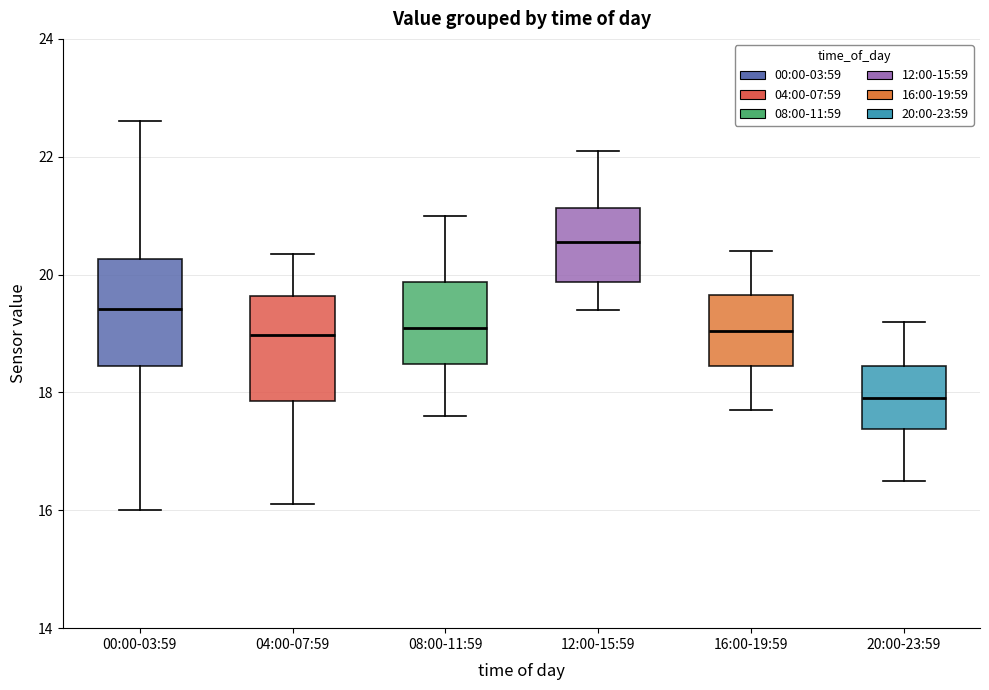

Reading left to right, transcribe this box plot: for each box, give where its median line is, the range the box spans, and where its two whiskers end, as read against the y-axis. The values are not printed on the chart, so give them approximately, as read against the axis.

00:00-03:59: median 19.4, box 18.4 to 20.2, whiskers 16.0 to 22.6
04:00-07:59: median 19.0, box 17.8 to 19.6, whiskers 16.2 to 20.4
08:00-11:59: median 19.2, box 18.4 to 19.8, whiskers 17.6 to 21.0
12:00-15:59: median 20.6, box 19.8 to 21.2, whiskers 19.4 to 22.2
16:00-19:59: median 19.0, box 18.4 to 19.6, whiskers 17.8 to 20.4
20:00-23:59: median 18.0, box 17.4 to 18.4, whiskers 16.6 to 19.2